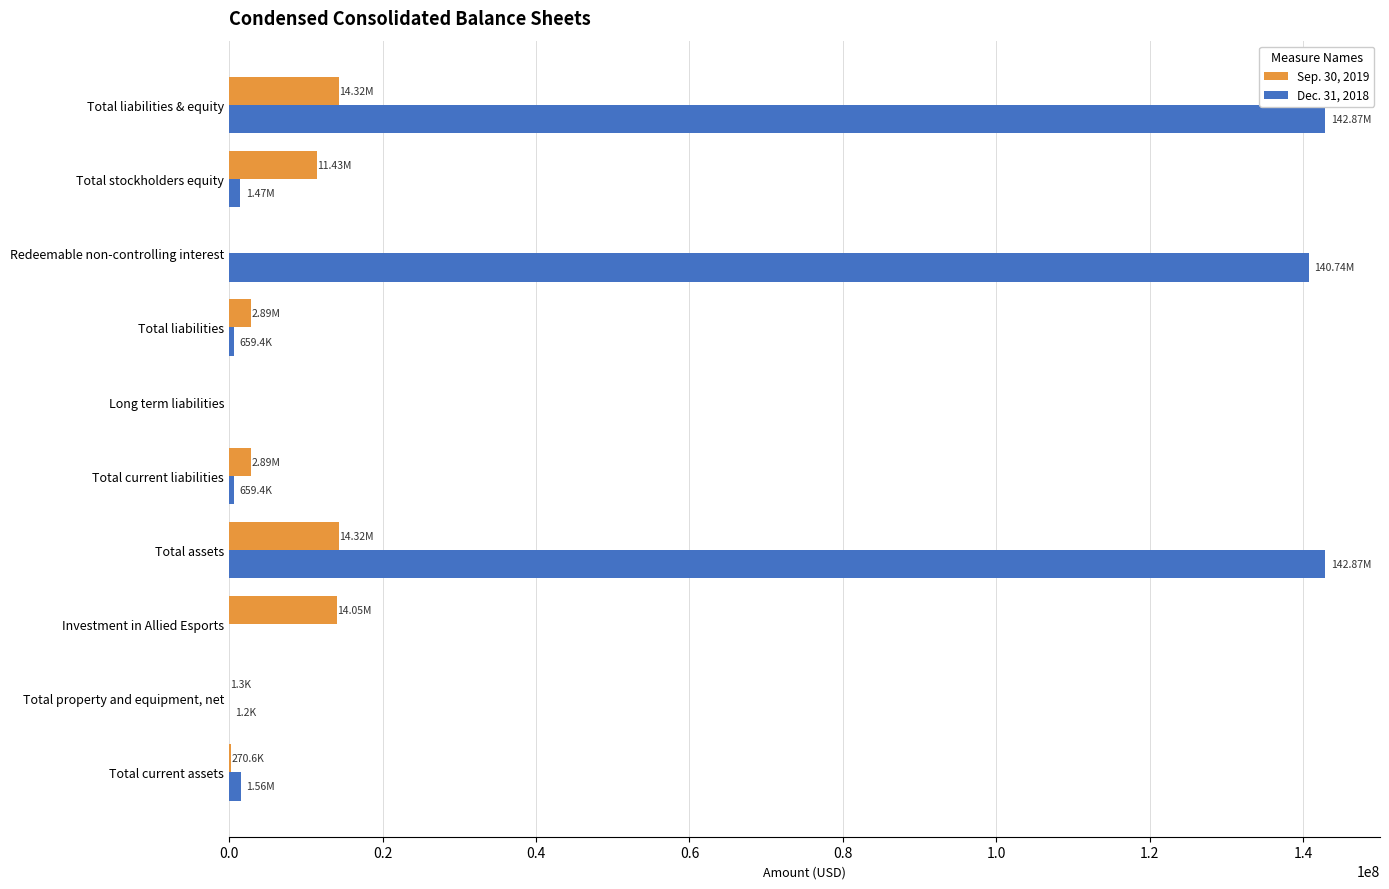

What is the total value across all series at Redeemable non-controlling interest?

140738954